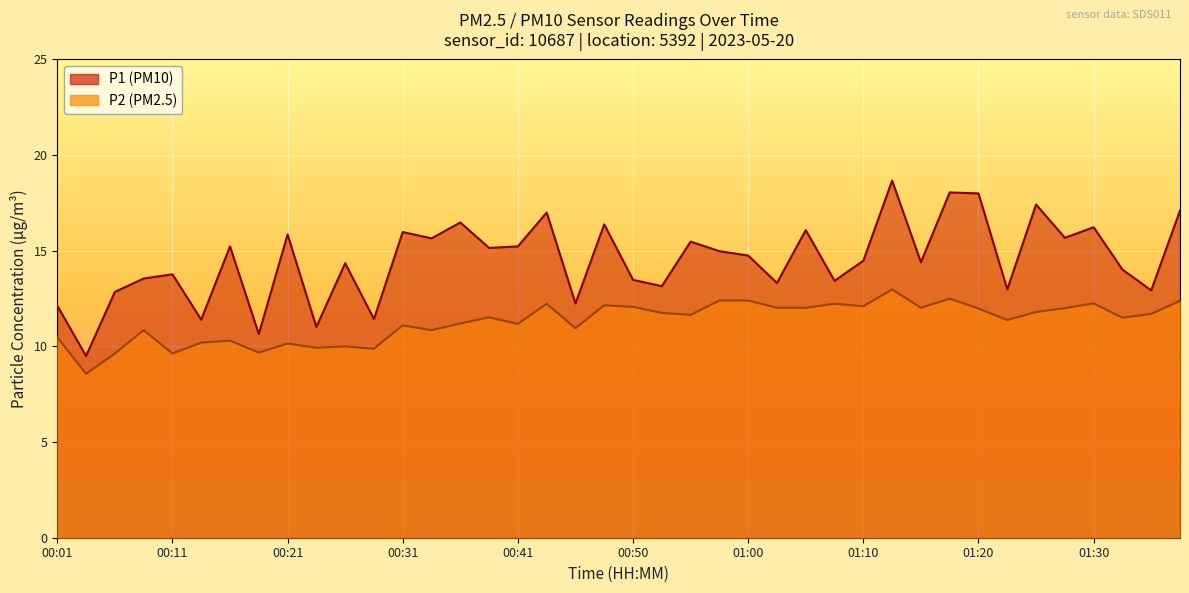

What is the average value of the P2 series?

11.3